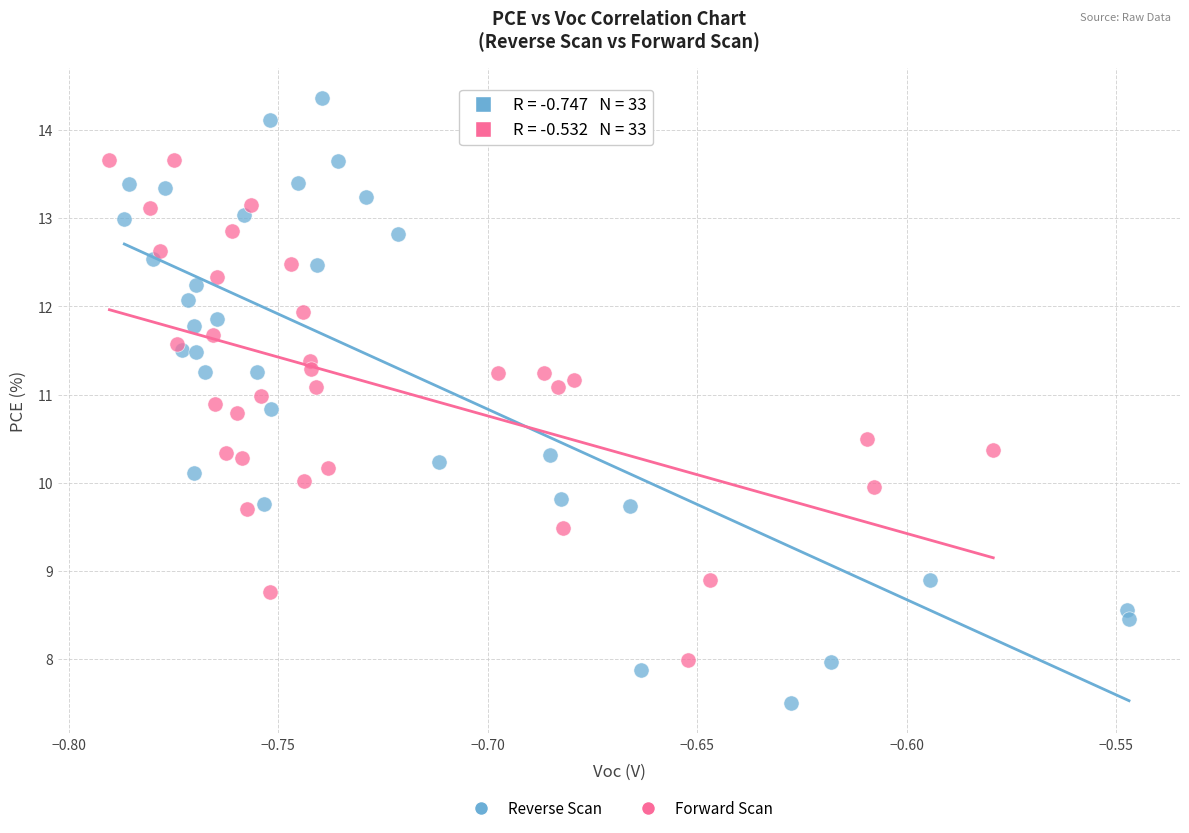

Which series contains the highest Y value?

Reverse Scan